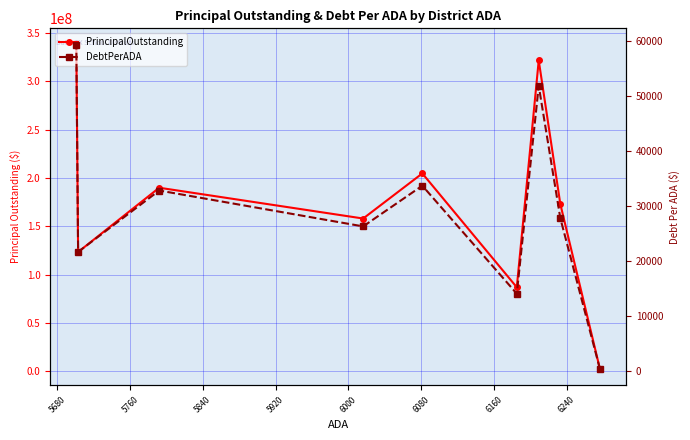

True or false: PrincipalOutstanding and DebtPerADA intersect in this chart.

False